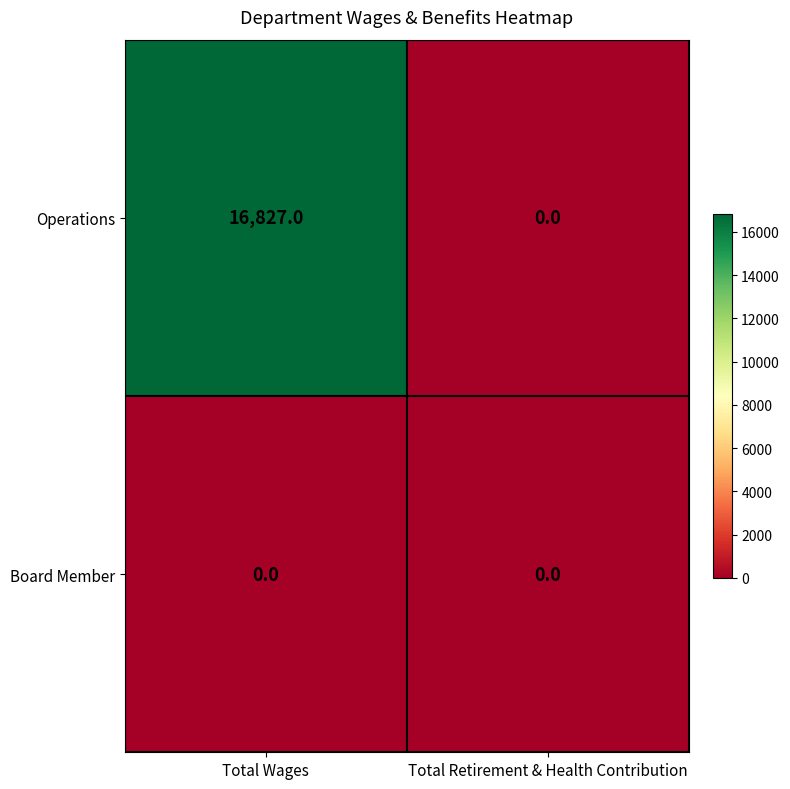

Count the number of data series in this chart.

2